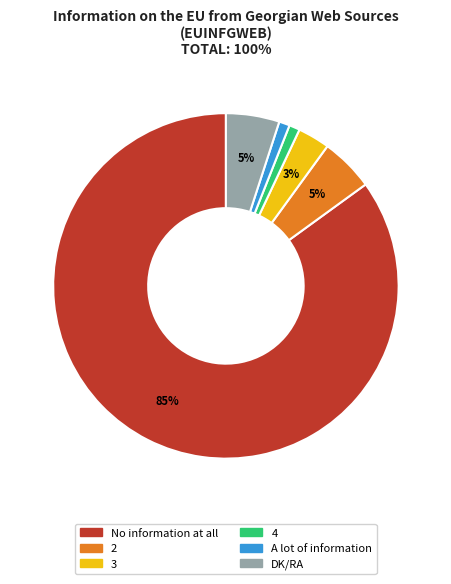

To the nearest percent, what is the difference between the largest and smallest slice percentages?

84%